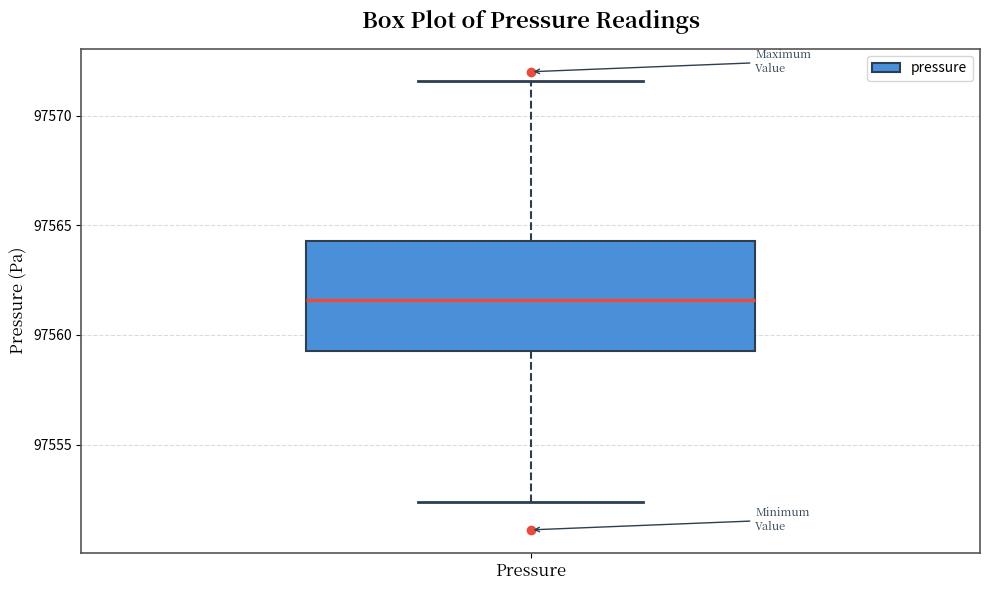

Read this box plot against the y-axis: the position of the median line, the range covered by the box, and the ends of both whiskers. The values are not printed on the chart, so give them approximately, as read against the axis.

median 97561.5, box 97559.5 to 97564.5, whiskers 97552.5 to 97571.5